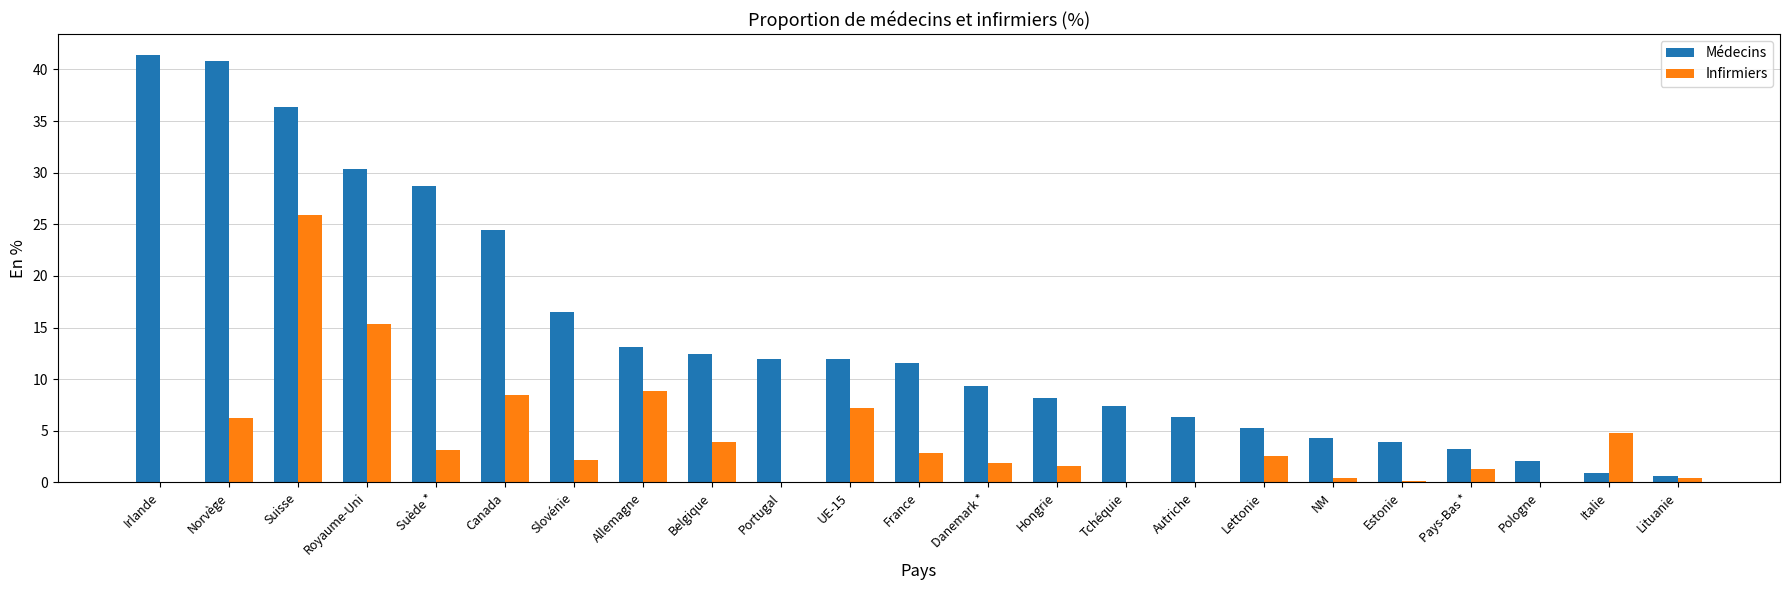

The value of Médecins at Norvège is 40.8. True or false?

True